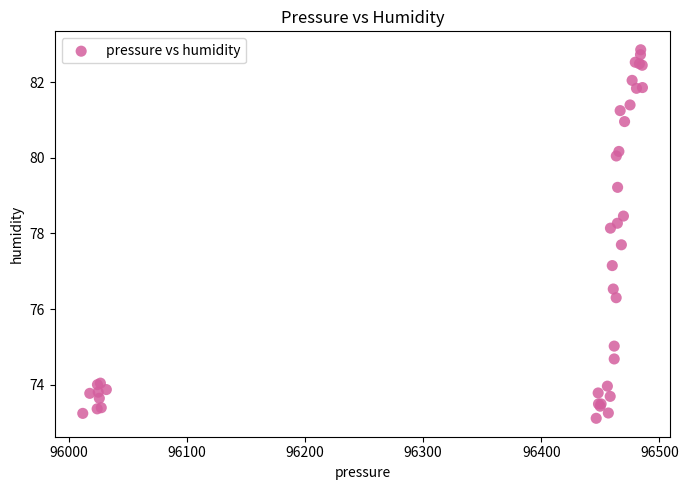

What Y value in the scatter plot is closest to 77?

77.2